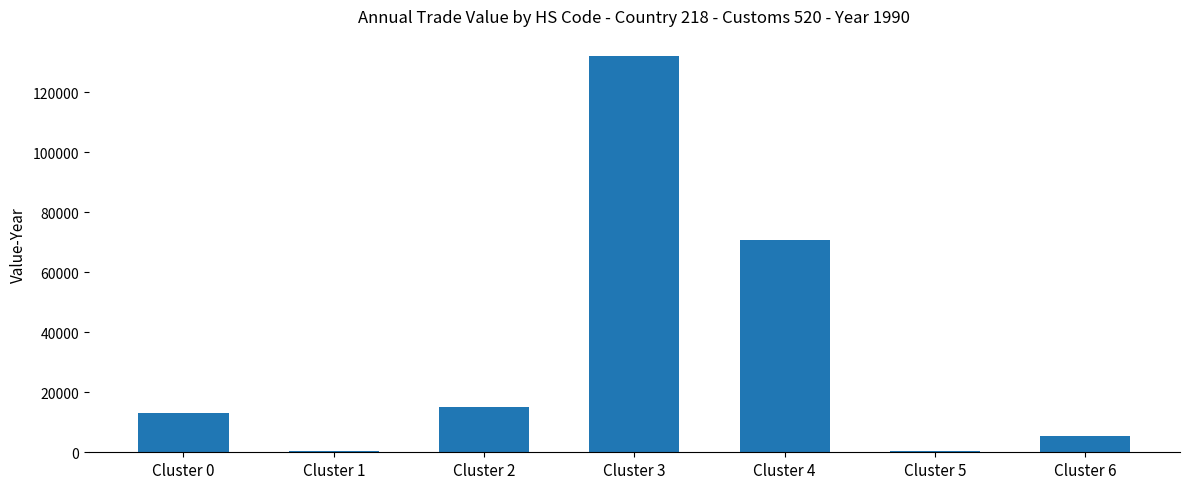

Which category has the highest value across all series?

Cluster 3